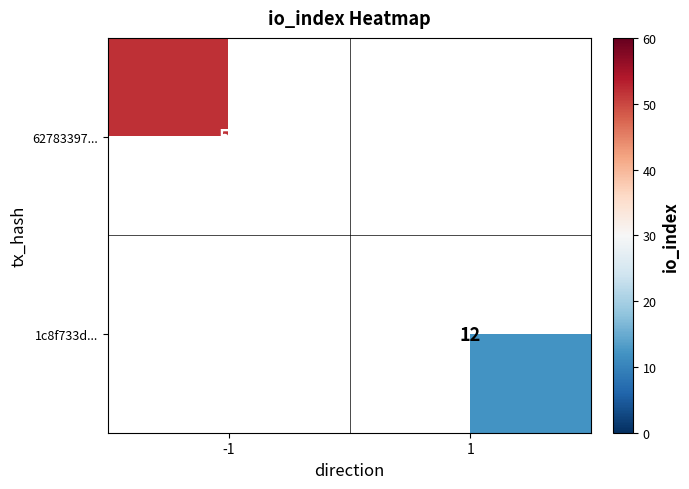

The 1c8f733d... series shows 7 at 1. True or false?

False